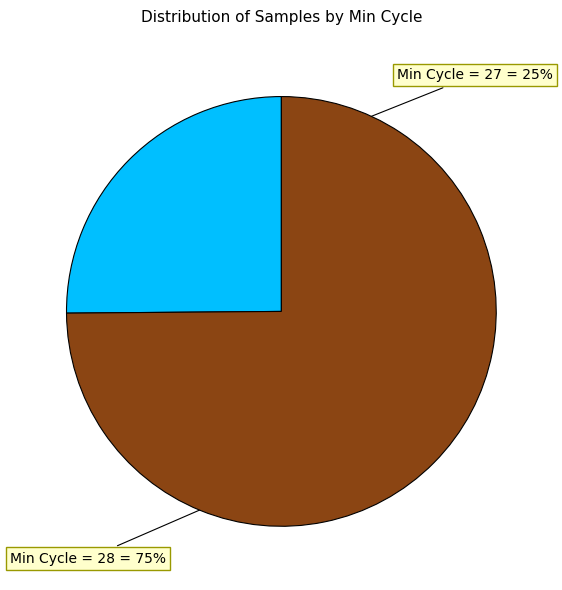

To the nearest percent, what is the difference between the largest and smallest slice percentages?

50%